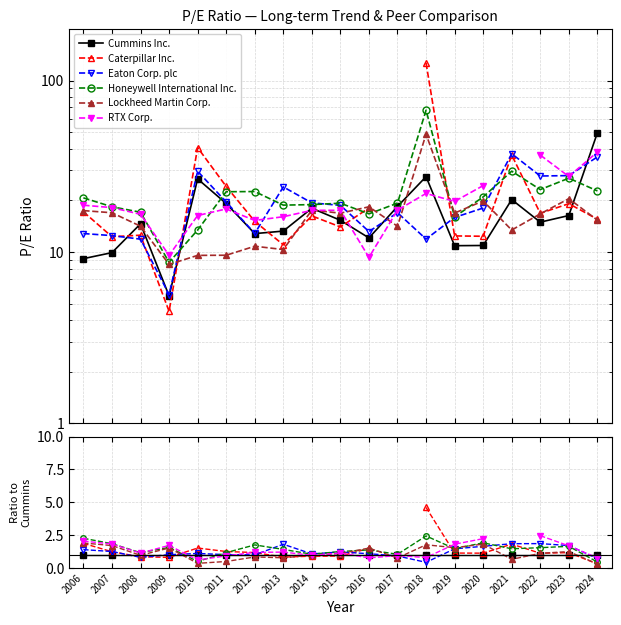

Which series has the widest spread of values?

Caterpillar Inc.